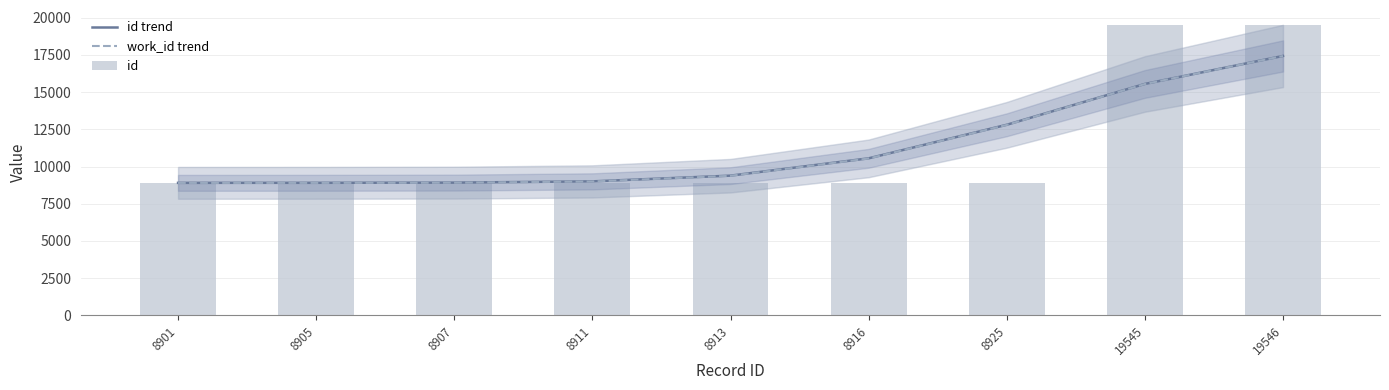

What is the difference between the maximum and minimum values in the id series?

10645.0